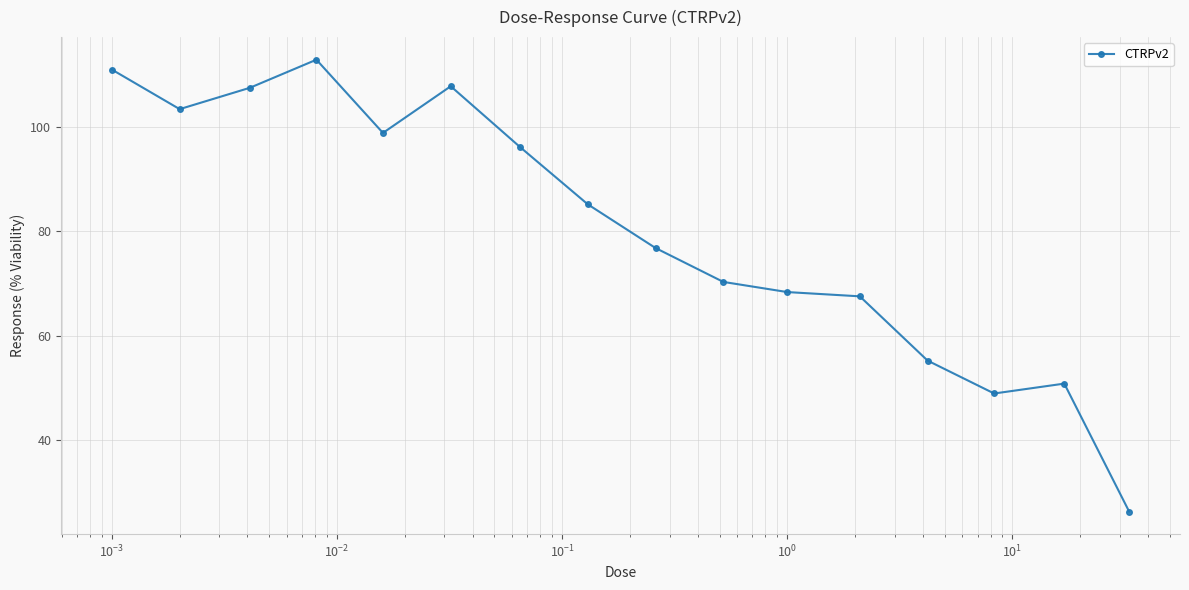

What is the average value?

80.5